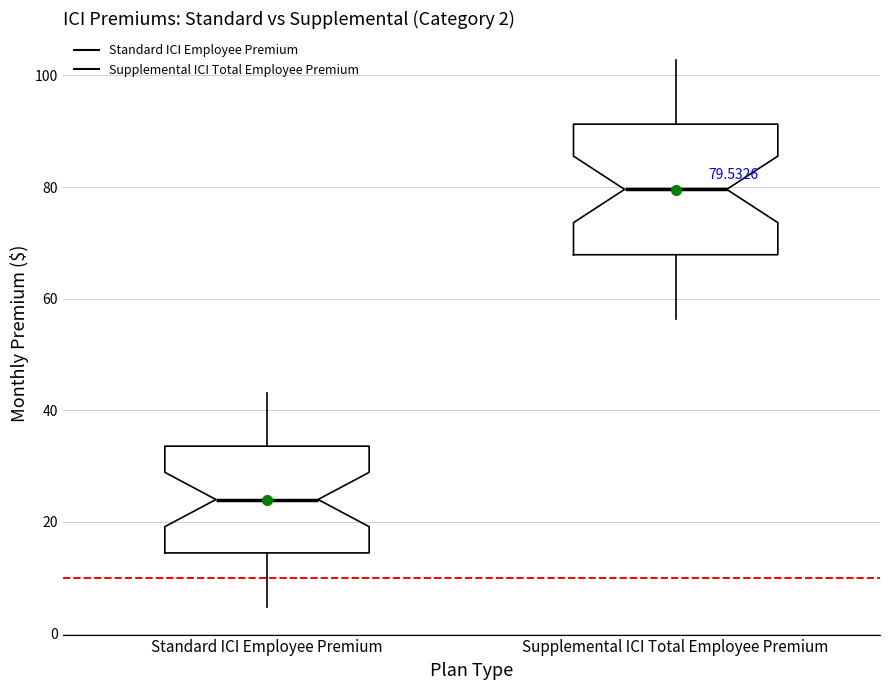

Comparing the boxes themselves (not the whiskers), which one is the tallest?

Supplemental ICI Total Employee Premium